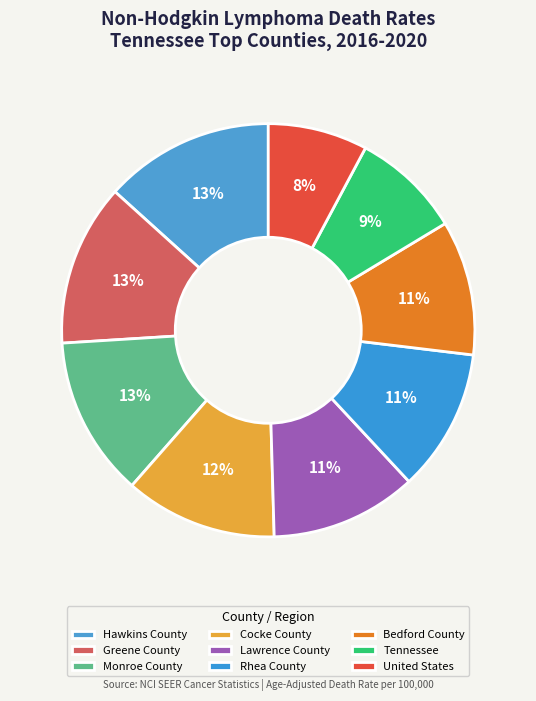

True or false: Hawkins County accounts for 13% of the total.

True